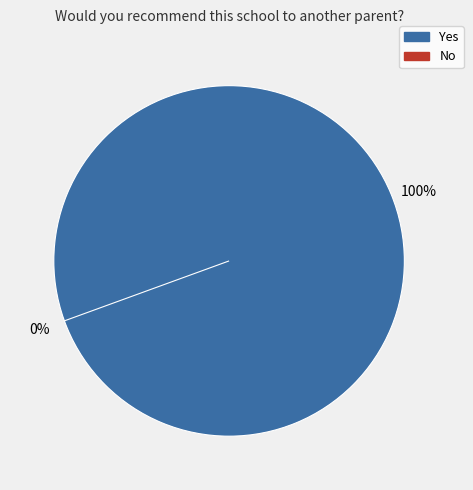

Which slice is the smallest?

No